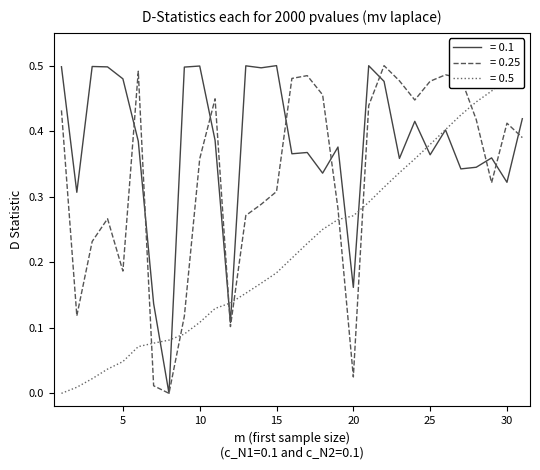

How many Tageshöchst values are between 0 and 1?

31